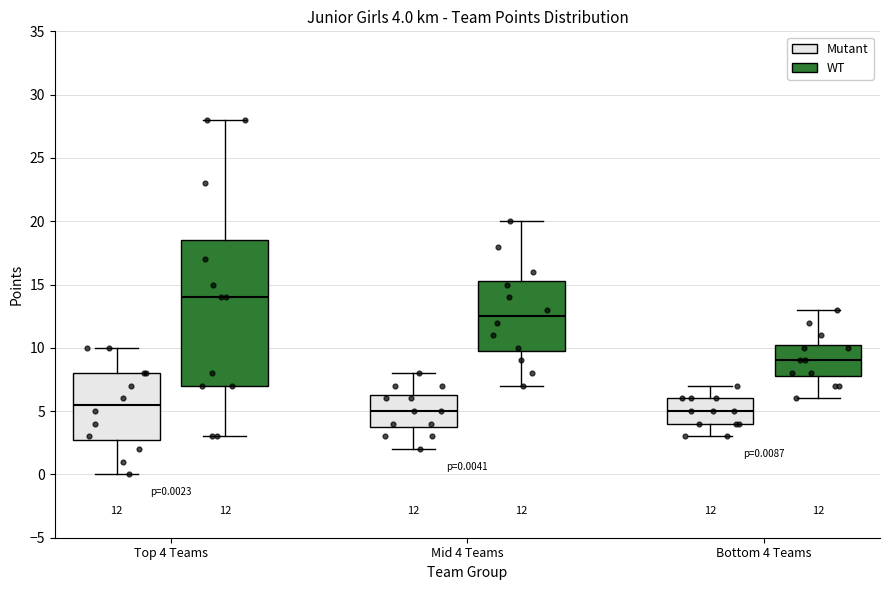

Which box is the tallest, from its lower edge to its upper edge?

Top 4 Teams (WT)